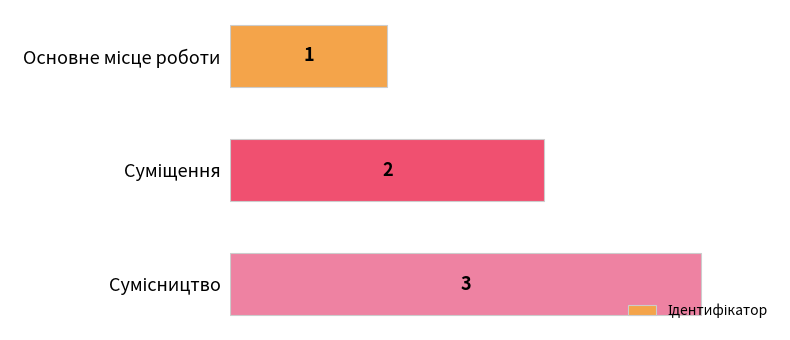

Count the values in the range 1 to 3.

3